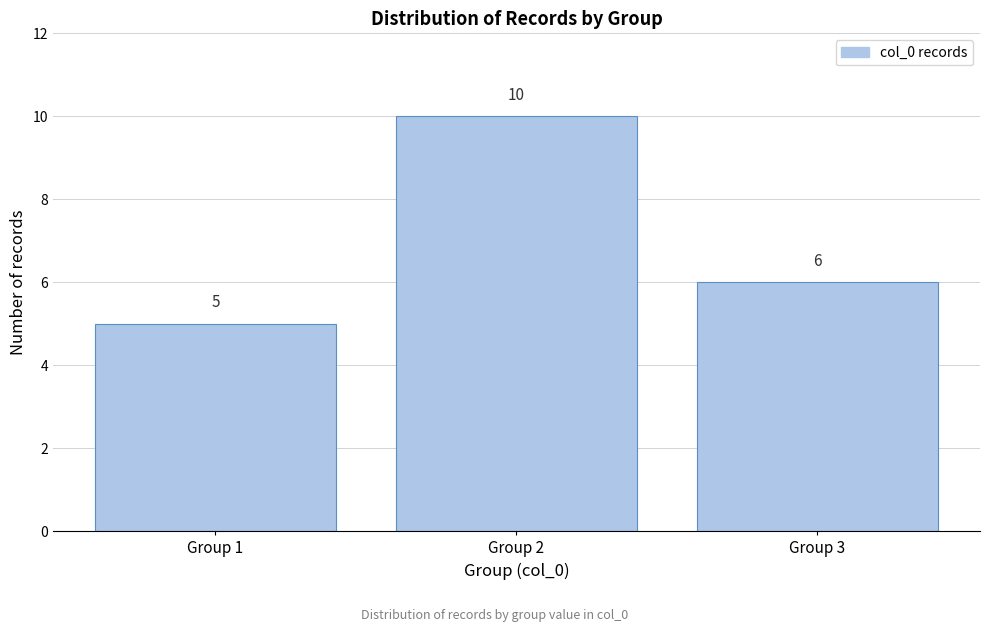

Reading right to left, list all the values displayed in this chart.

6	10	5